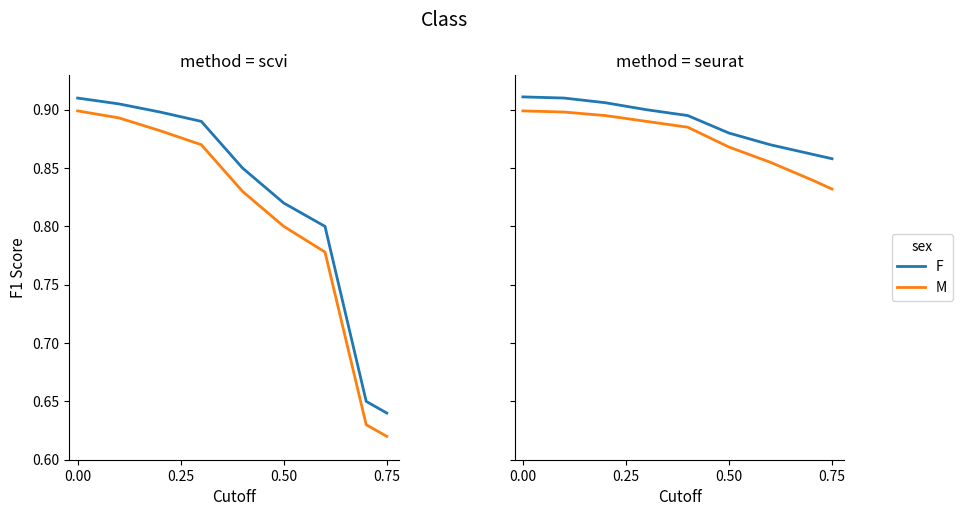

What is the average value of the M series?

0.9